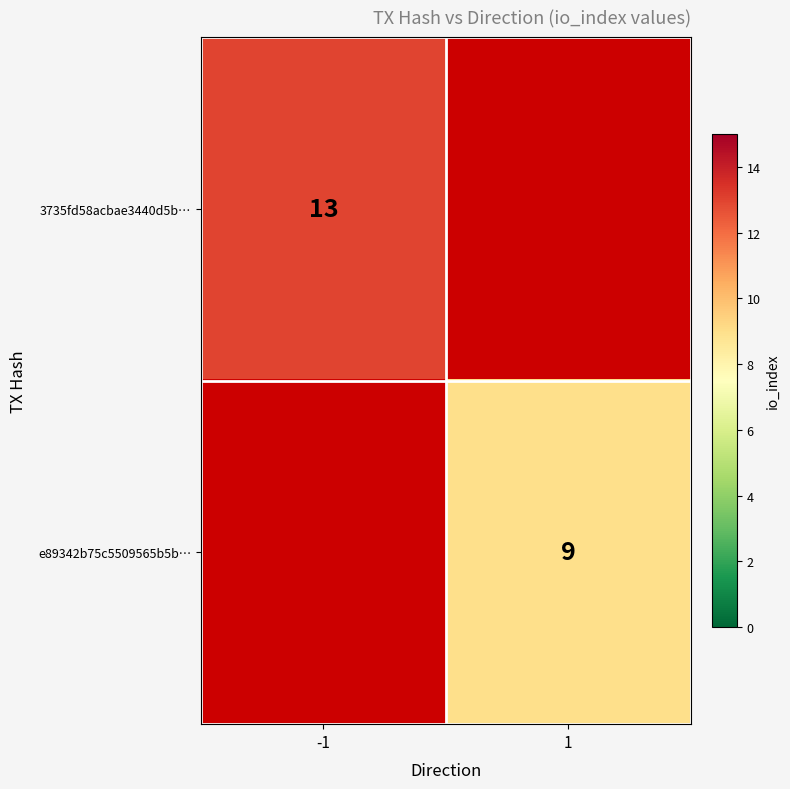

Which has a higher value, -1 or 1?

1